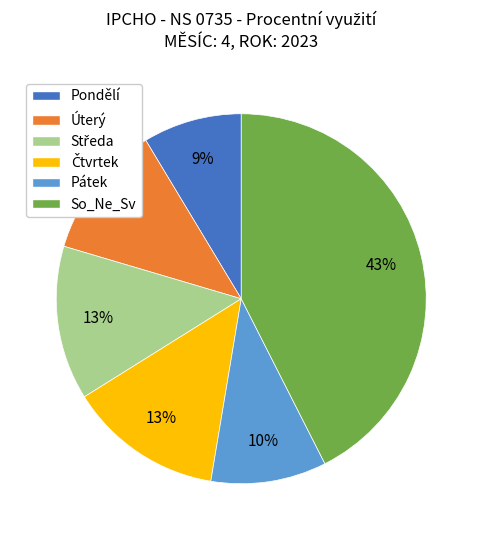

To the nearest percent, what is the average slice percentage?

17%